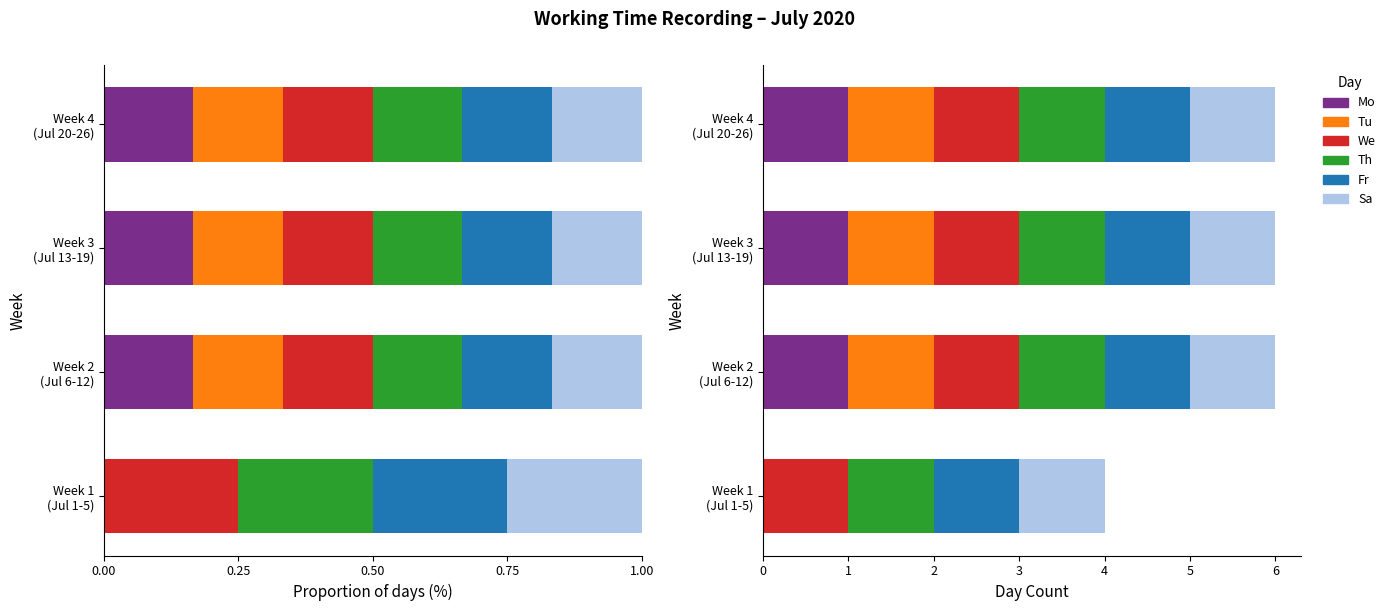

Between 0.00 and 0.50, which series saw the biggest shift?

Mo